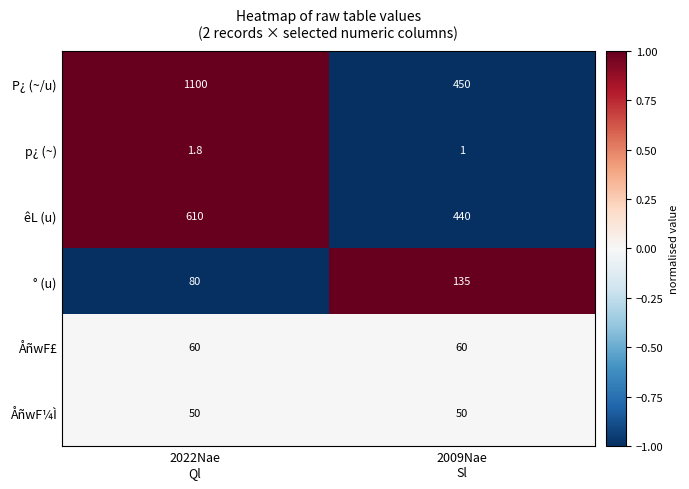

List the series in order of their peak value, lowest first.

p¿ (~), ÅñwF¼Ì, ÅñwF£, ° (u), êL (u), P¿ (~/u)